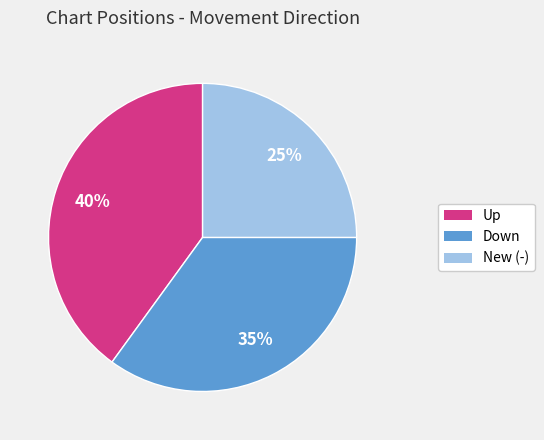

How many slices are in this pie chart?

3